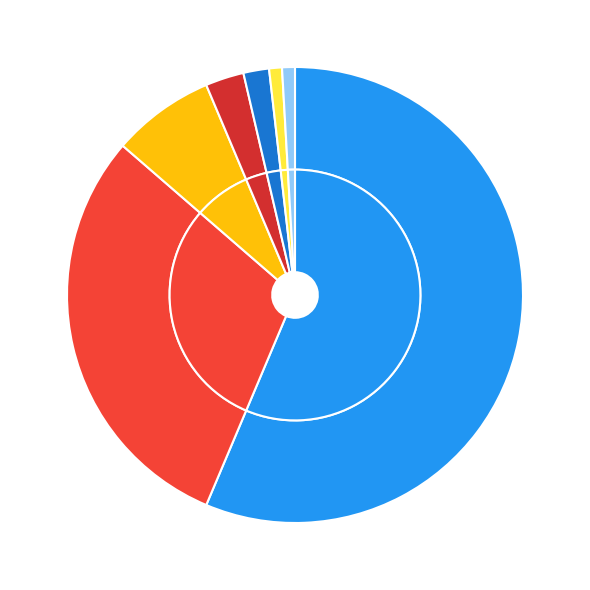

Between 5 and 7, which is larger?

5